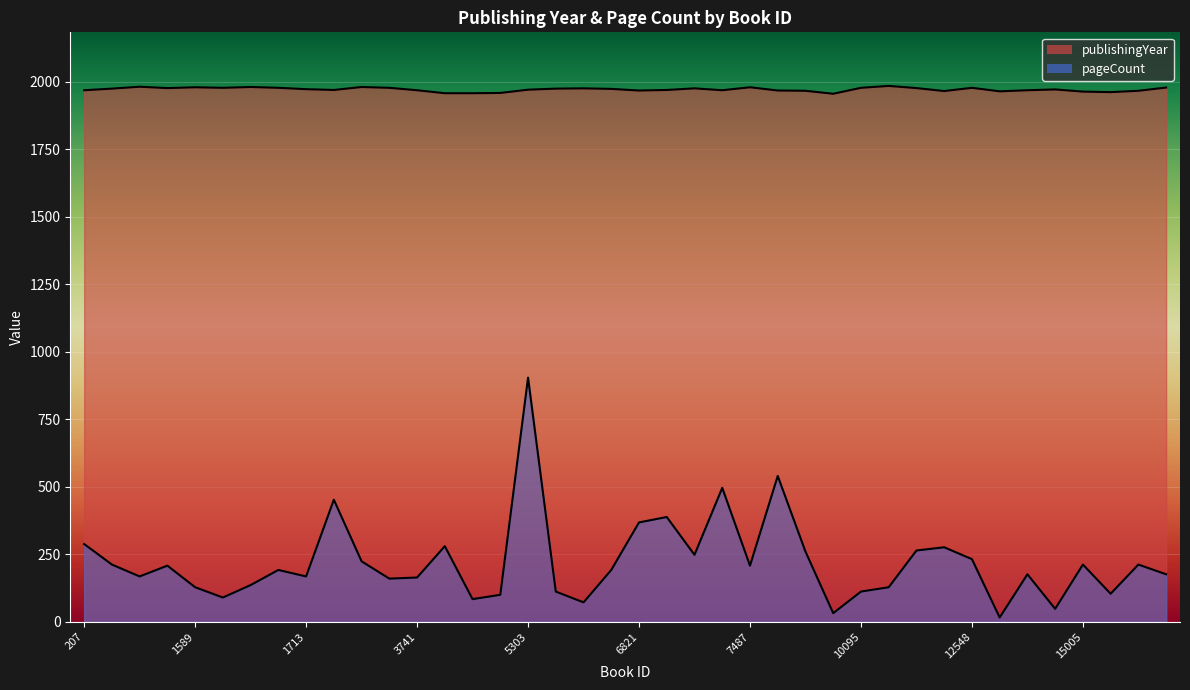

True or false: pageCount has more than 0 interior local peaks.

True